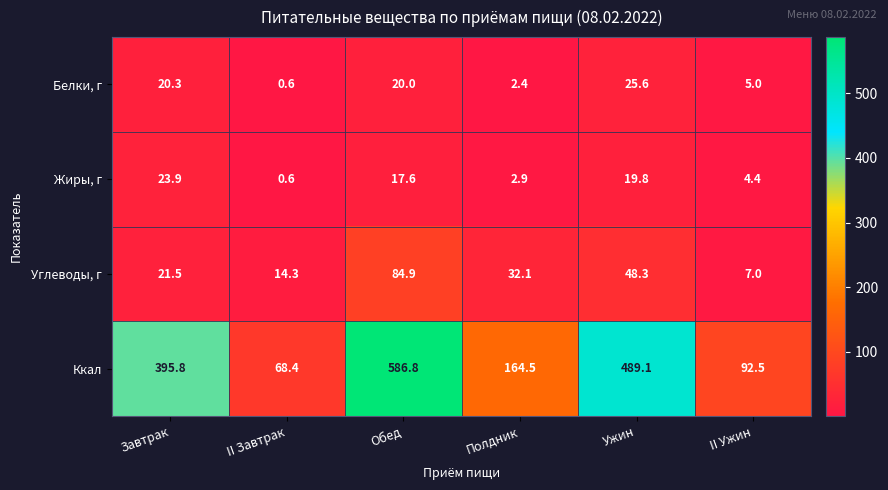

At Ужин, list the series in order from smallest to largest.

Жиры, г, Белки, г, Углеводы, г, Ккал